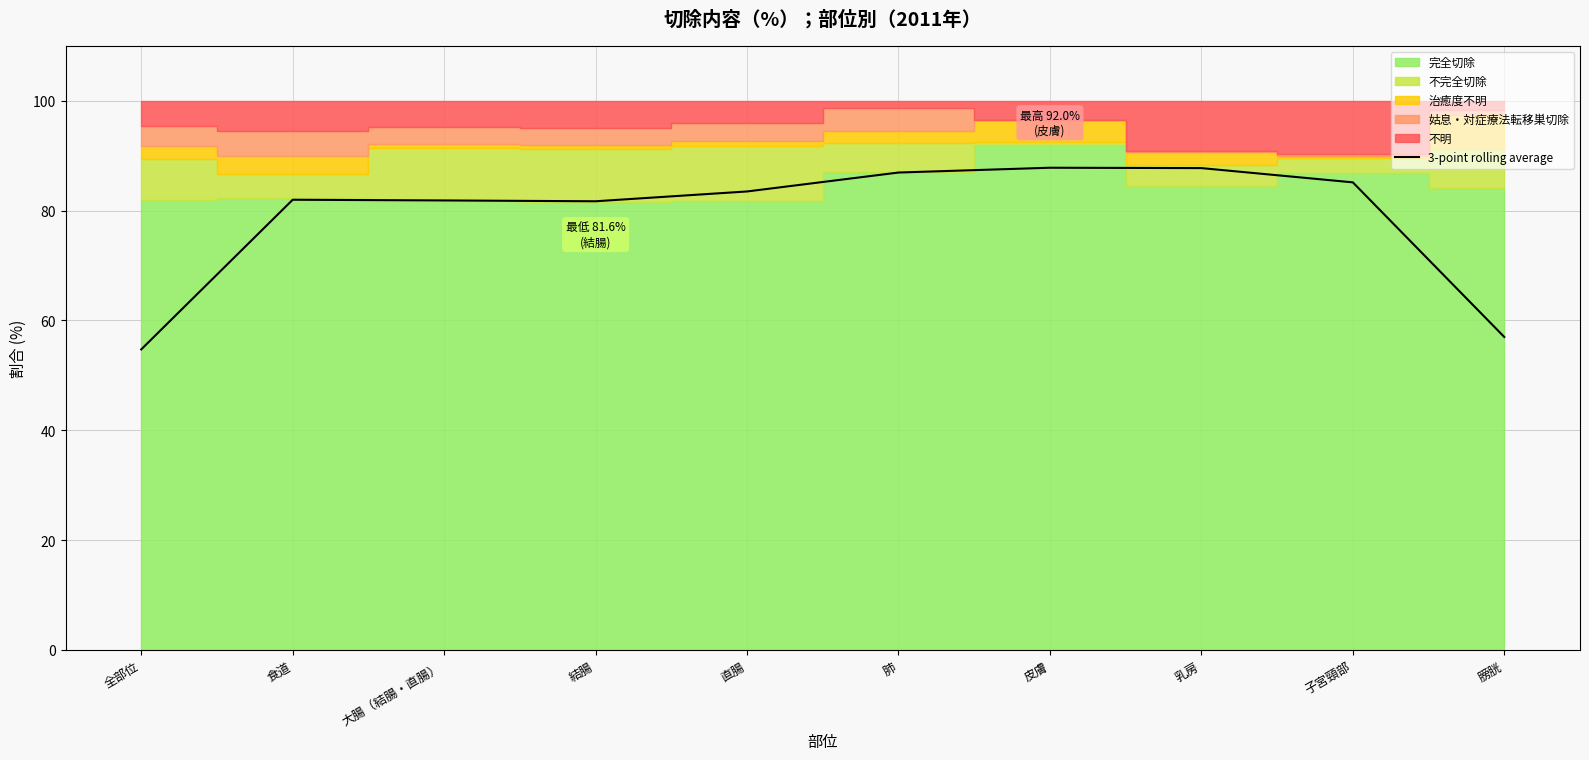

The value at 食道 is 30.2. True or false?

False